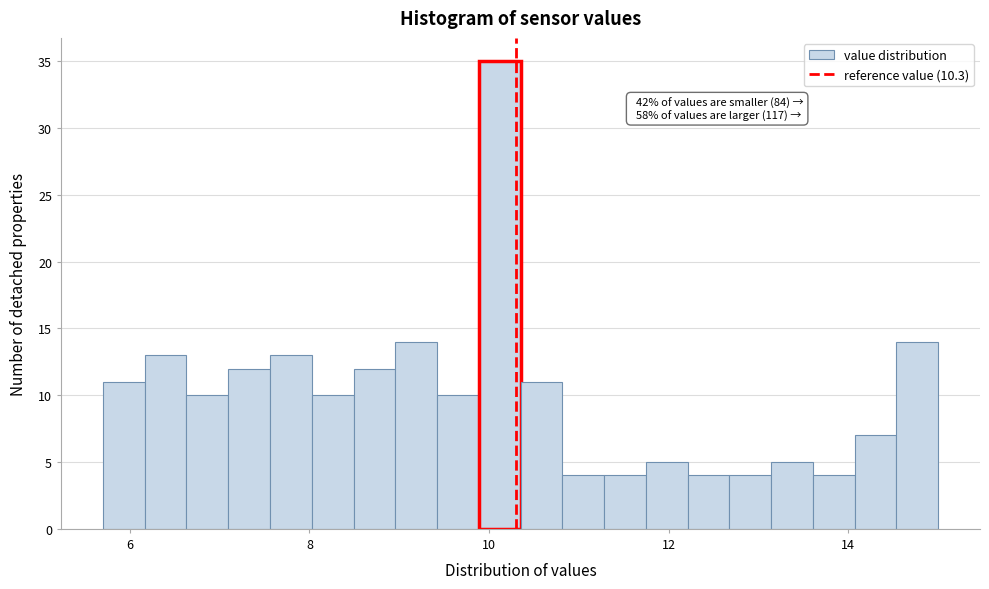

Read against the x-axis, roughly where is the centre of the tallest bar?

10.2